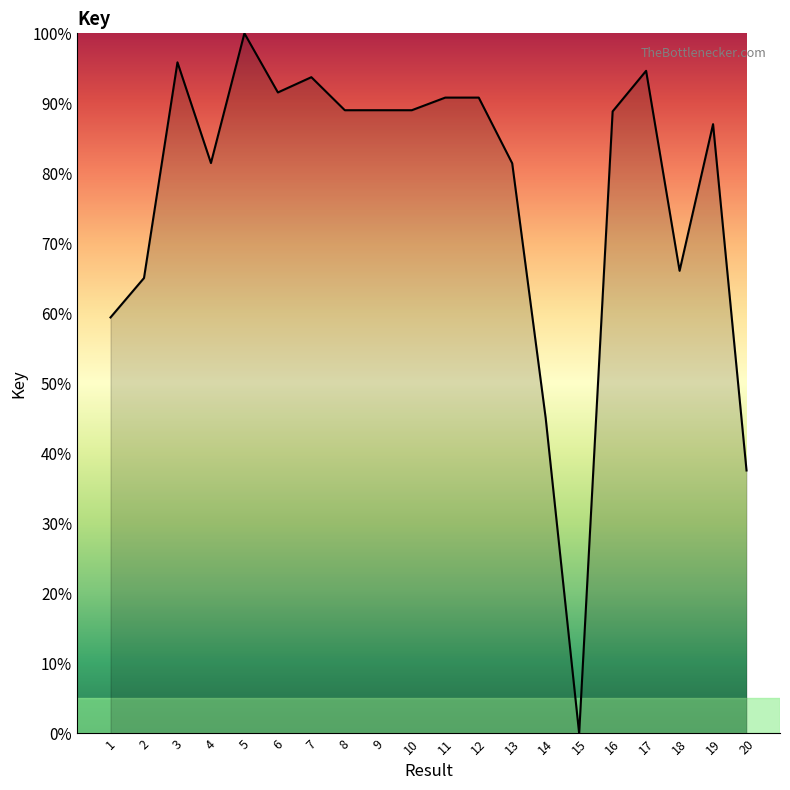

Is it true that the value at 4 is 81.5?

True